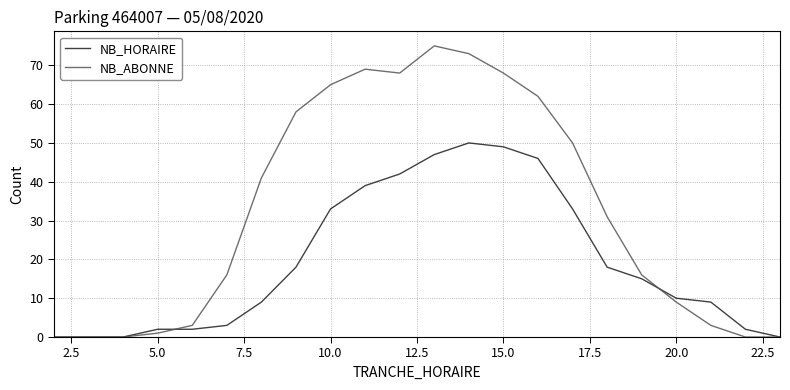

Which series has the largest total across all categories?

NB_ABONNE